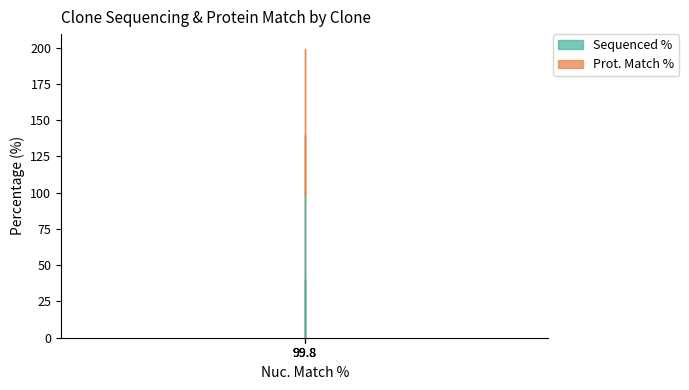

What is the average value?

46.8